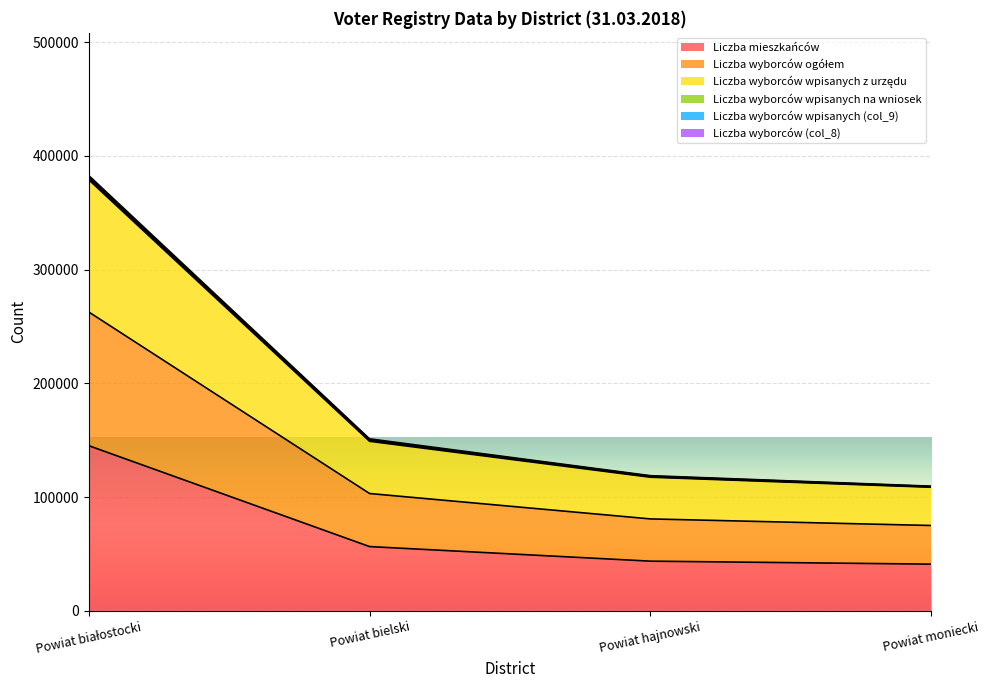

What is the greatest value displayed?

381473